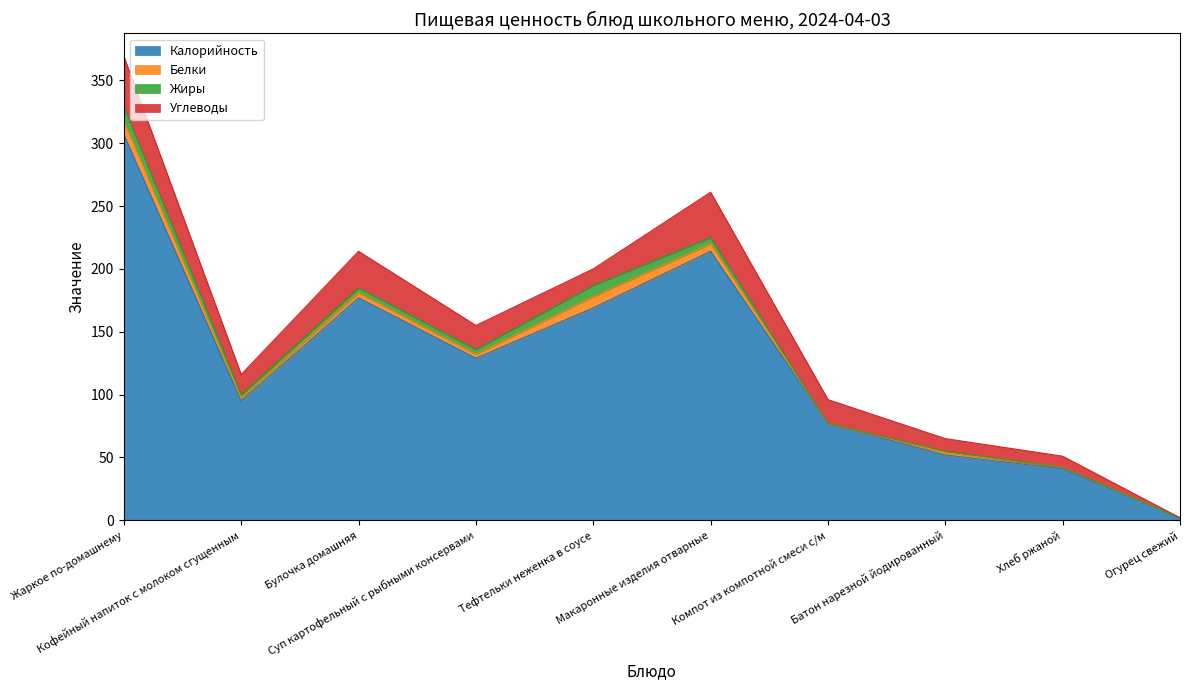

True or false: Калорийность and Жиры cross at least once.

False